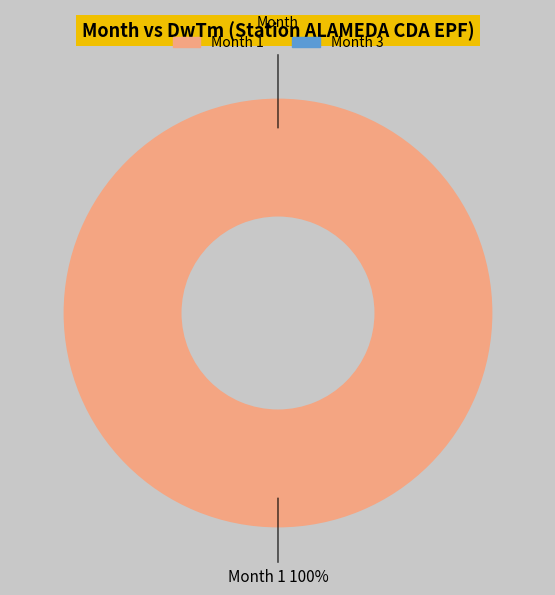

Which category has the smallest portion of the pie?

3